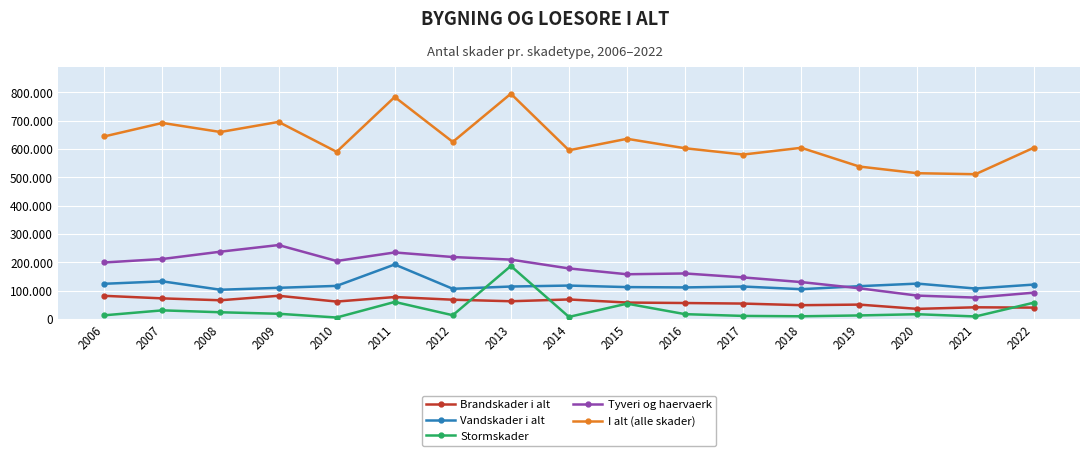

Is this an area chart (filled region under the line)?

No